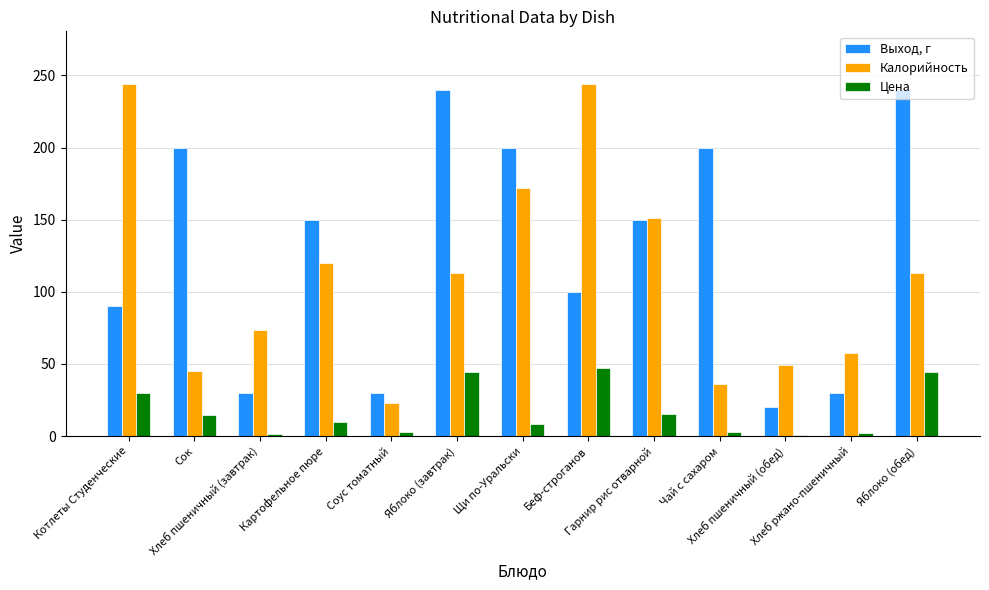

What is the label of the 10th bar from the left?

Чай с сахаром